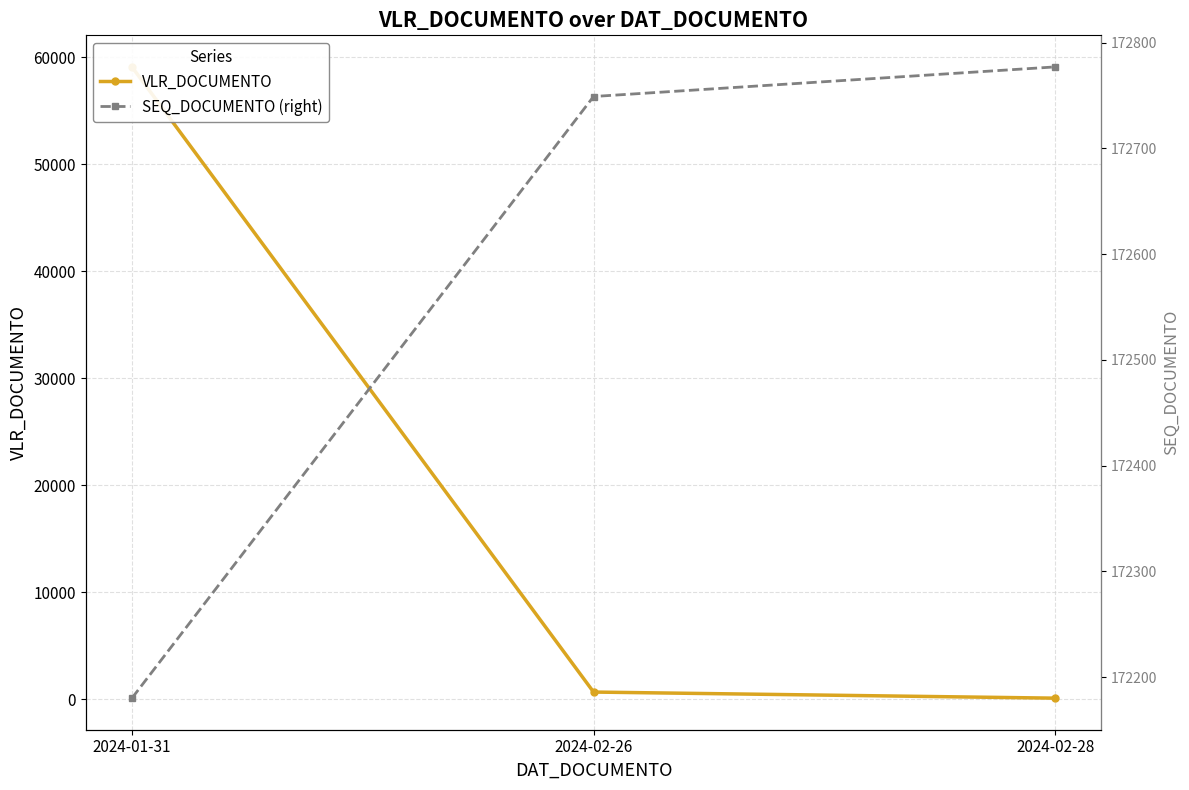

Is the value of SEQ_DOCUMENTO (right) at 2024-02-28 greater than the value of VLR_DOCUMENTO at 2024-02-28?

Yes